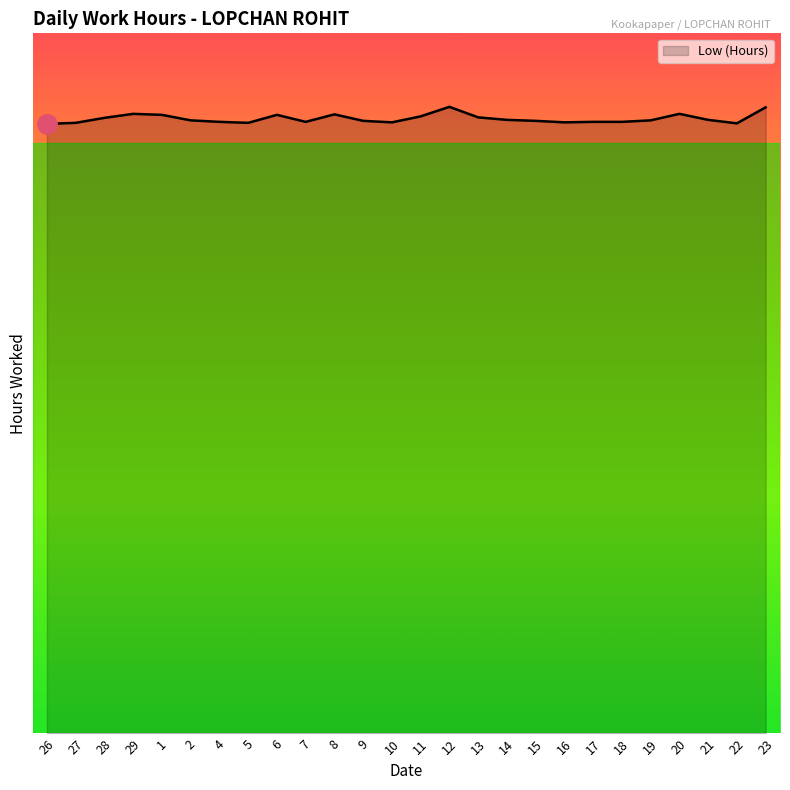

What position from the left is 17?

20